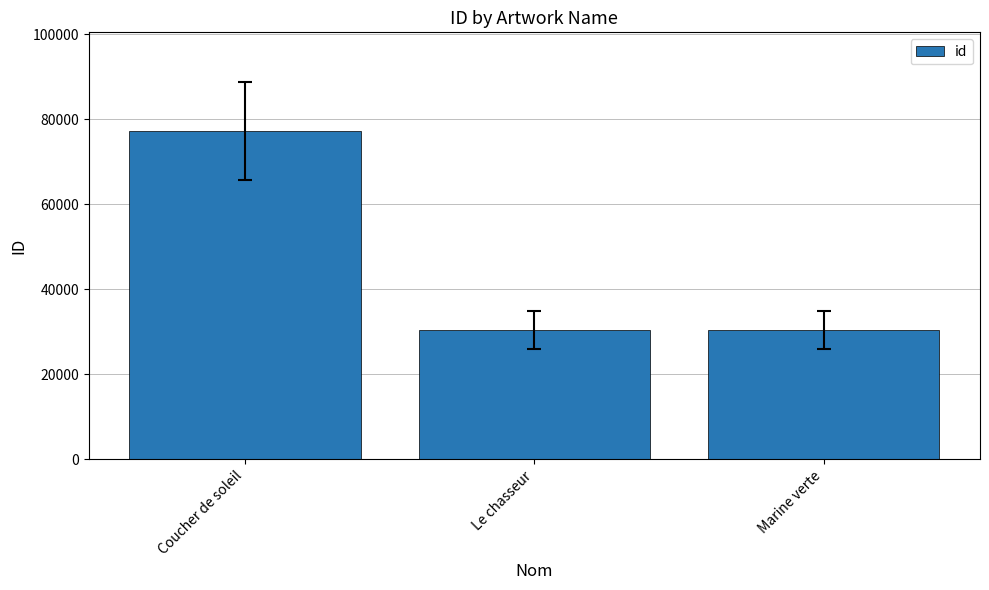

Are the bars grouped side by side (vs. stacked)?

No